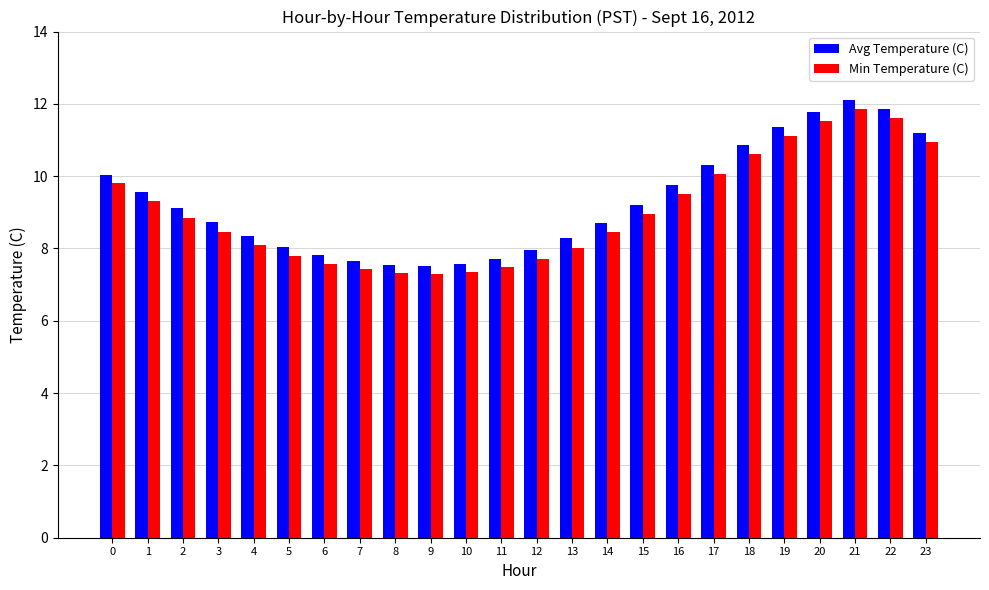

Which series has the widest spread of values?

Avg Temperature (C)